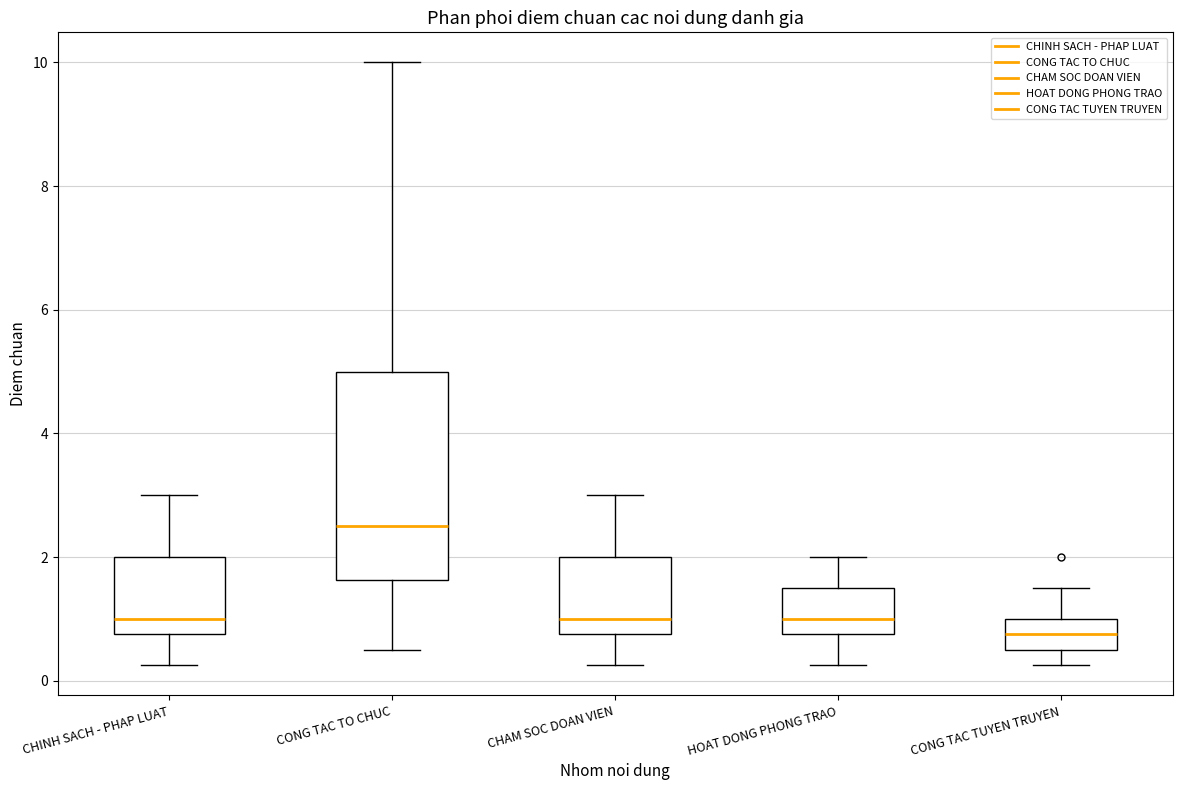

Where does the upper whisker of the box for CONG TAC TO CHUC end on the y-axis? The values are not printed on the chart, so give them approximately, as read against the axis.

10.0